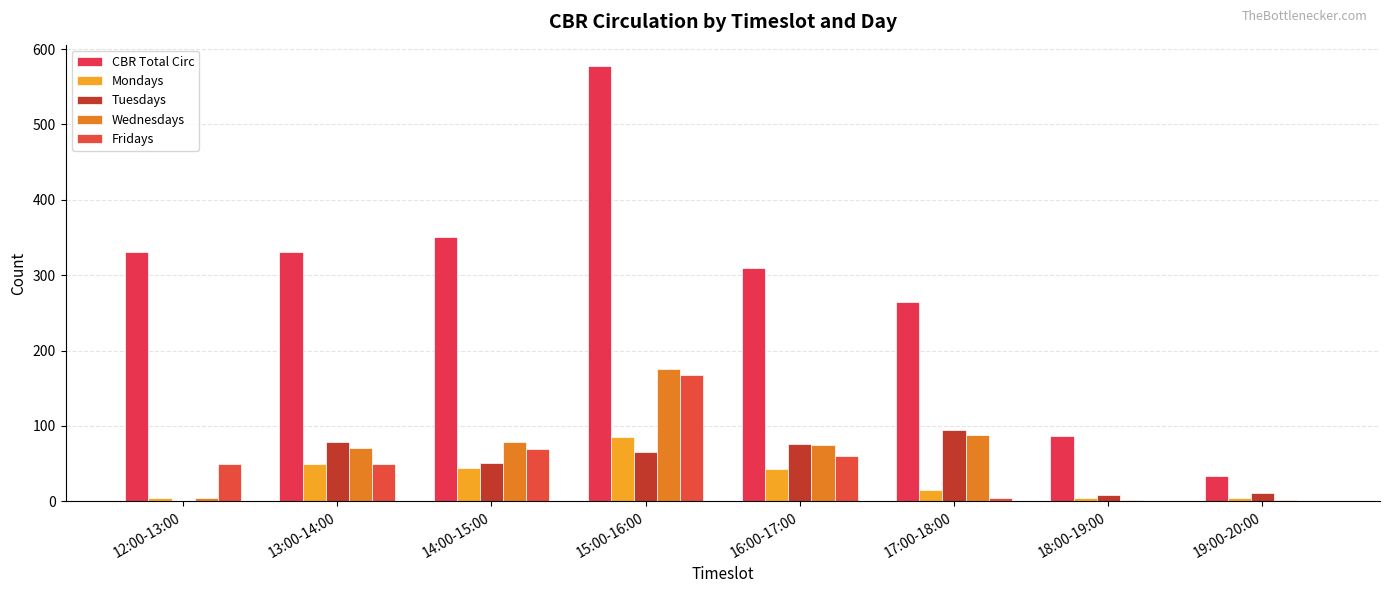

What is the label of the 6th bar from the left?

17:00-18:00